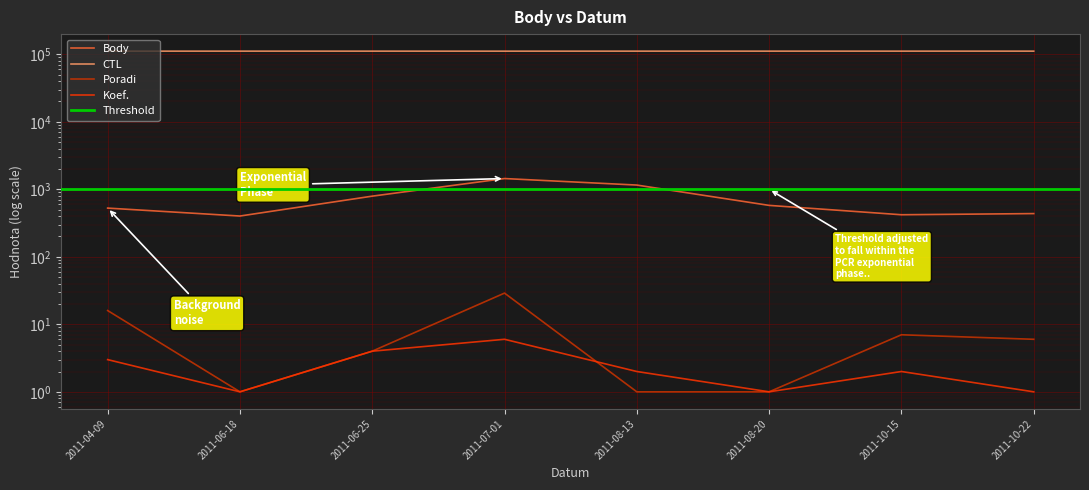

Which series has the largest total across all categories?

CTL